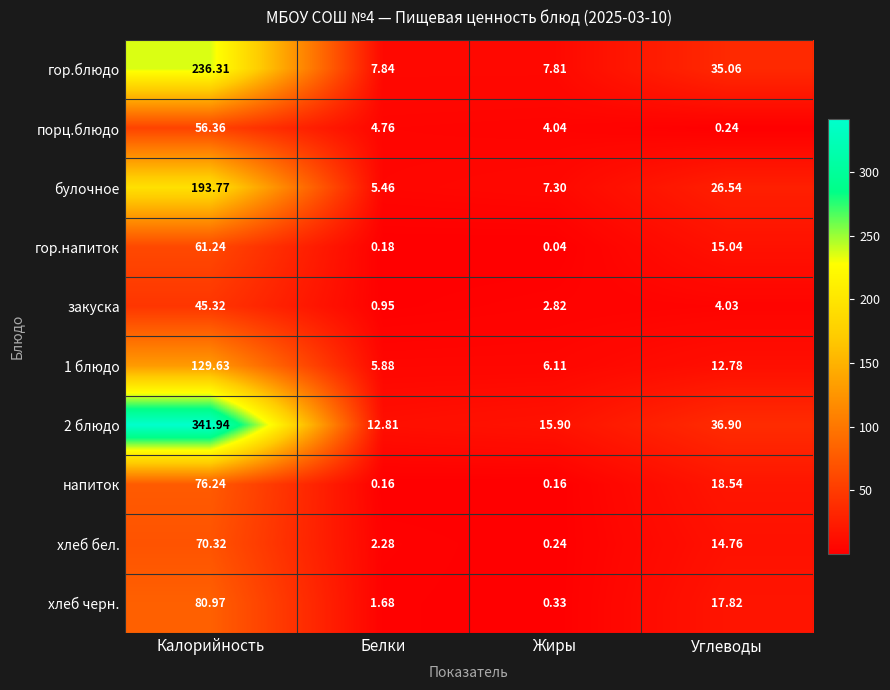

At which category is the sum across all series the highest?

Калорийность